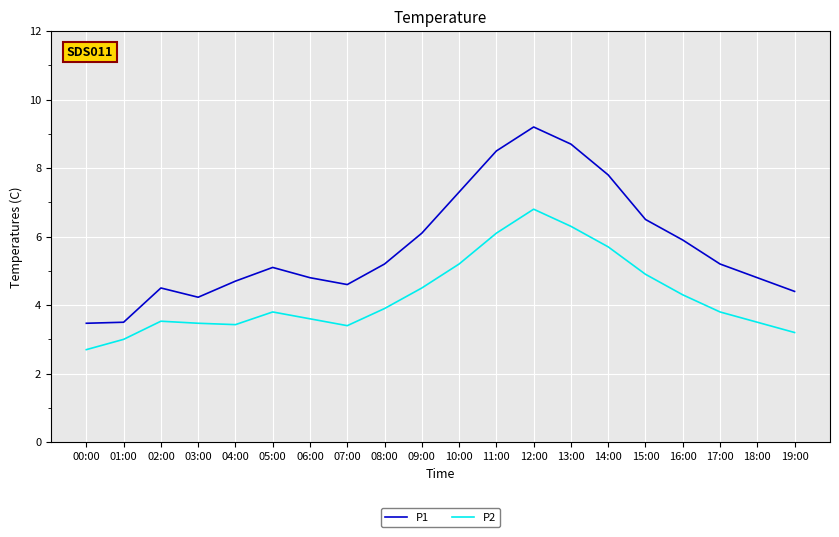

Rank the series by their average value, from lowest to highest.

P2, P1